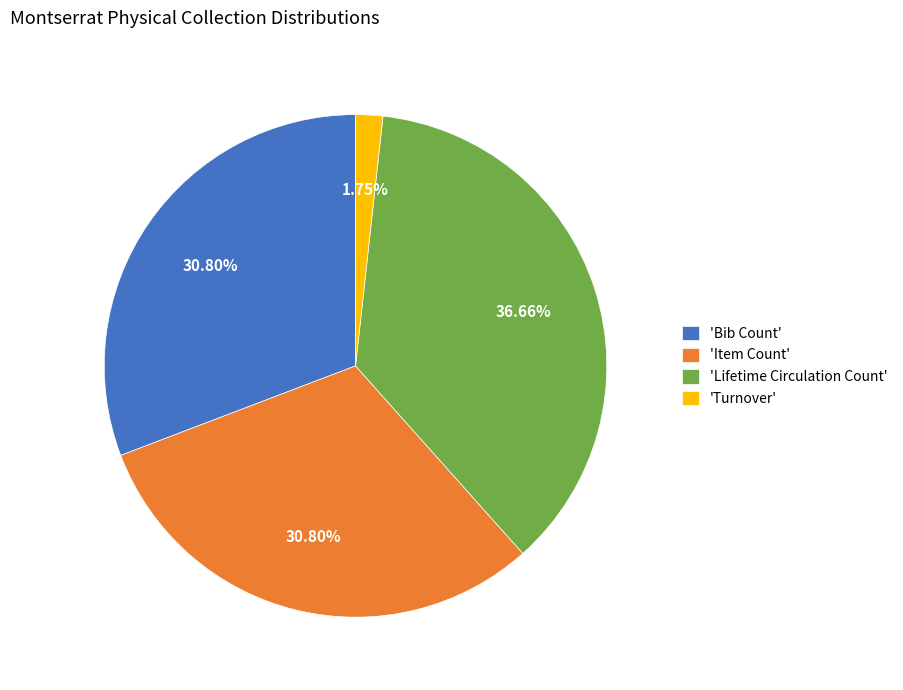

Do 'Item Count' and 'Lifetime Circulation Count' together represent more than half of the pie?

Yes